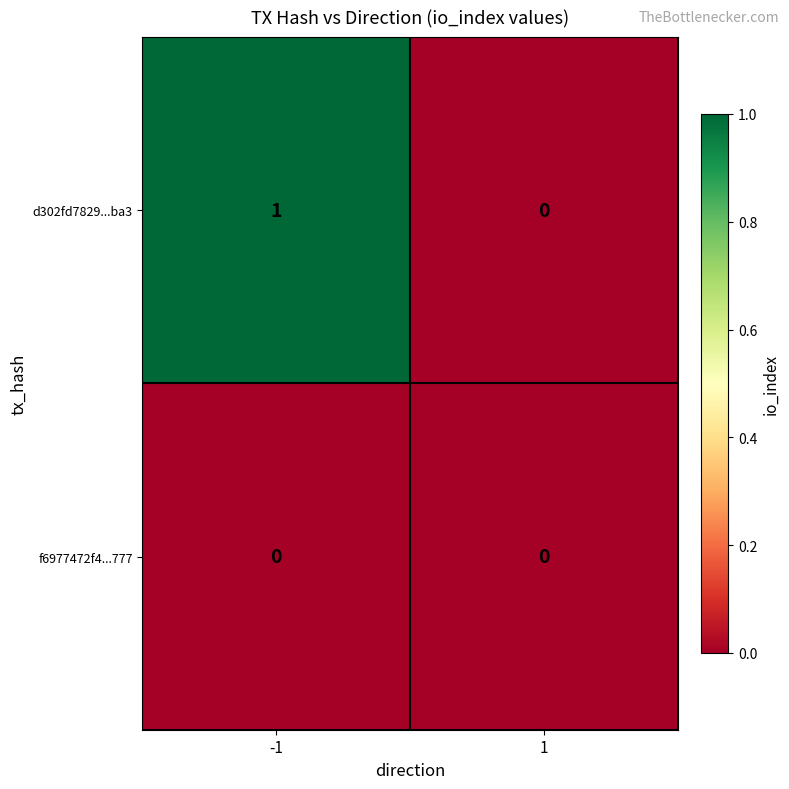

Rank the series at -1 from lowest to highest value.

f6977472f4...777, d302fd7829...ba3